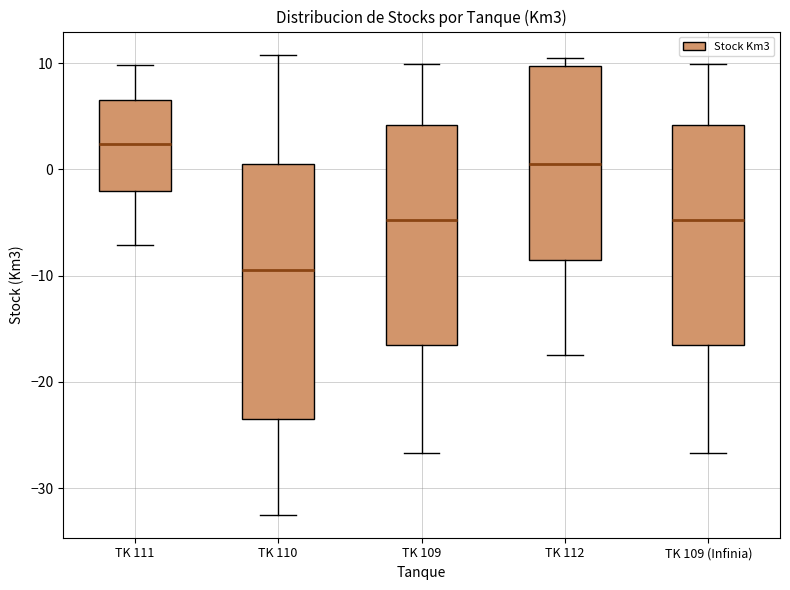

Which box has the lowest median line?

TK 110